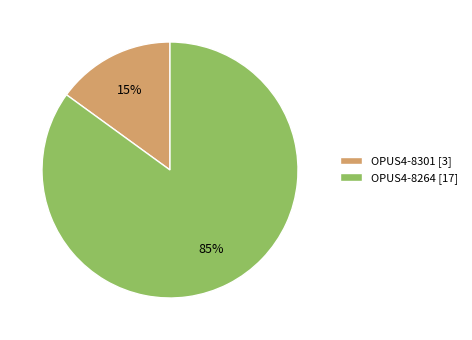

To the nearest percent, what is the difference between the OPUS4-8264 and OPUS4-8301 slice percentages?

70%